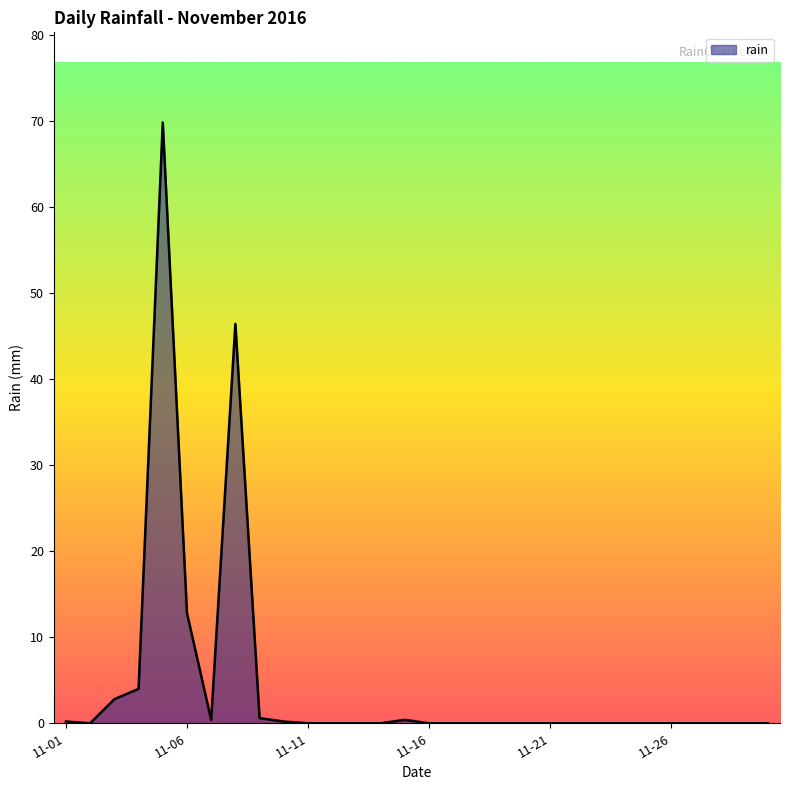

Does the chart display data point markers on the line(s)?

No